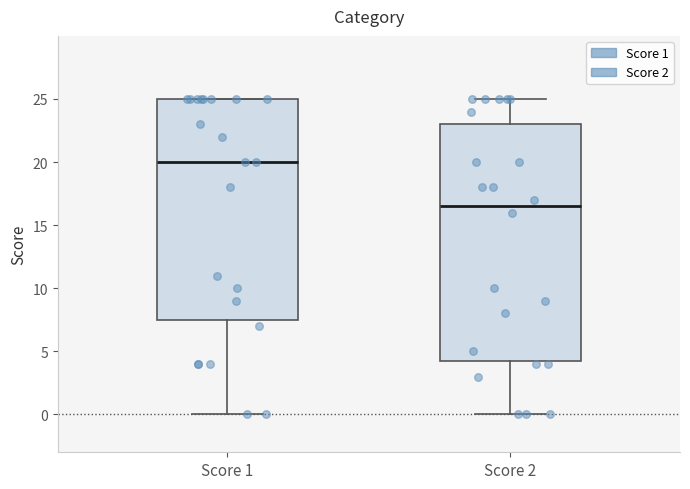

Which box's median line is the highest?

Score 1